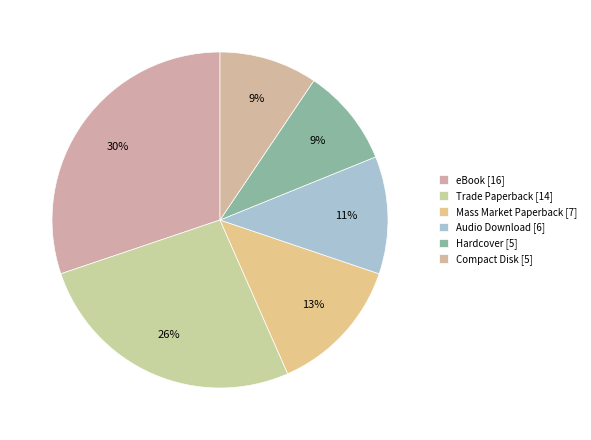

How many segments does this pie chart have?

6